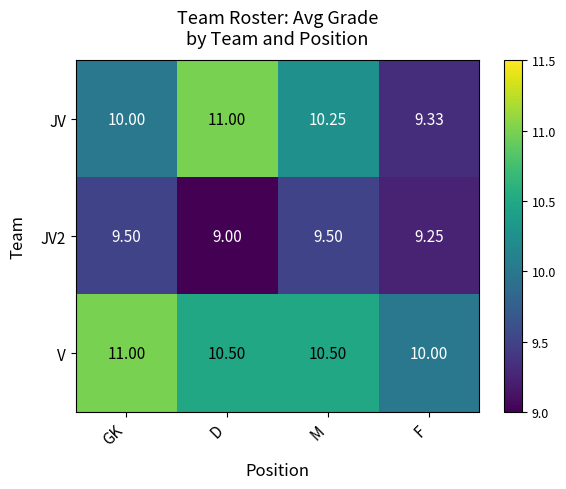

Which series changed the most between GK and M?

V